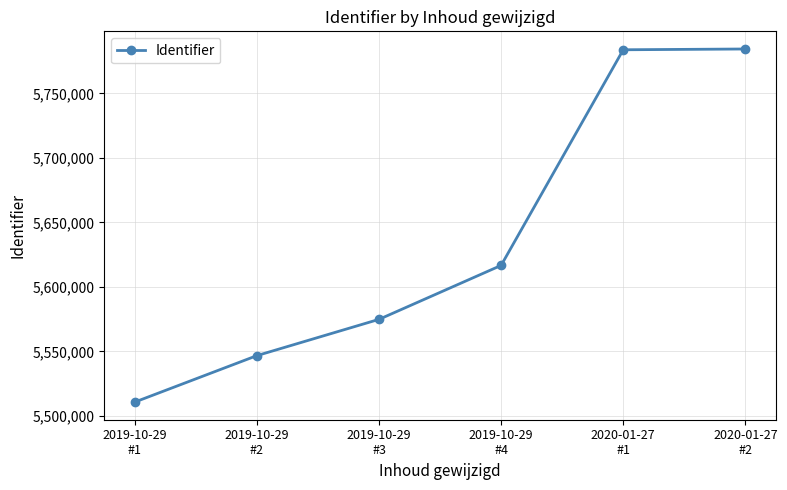

Reading left to right, transcribe all the data shown in this chart.

5510778	5546773	5574864	5616668	5783731	5784339